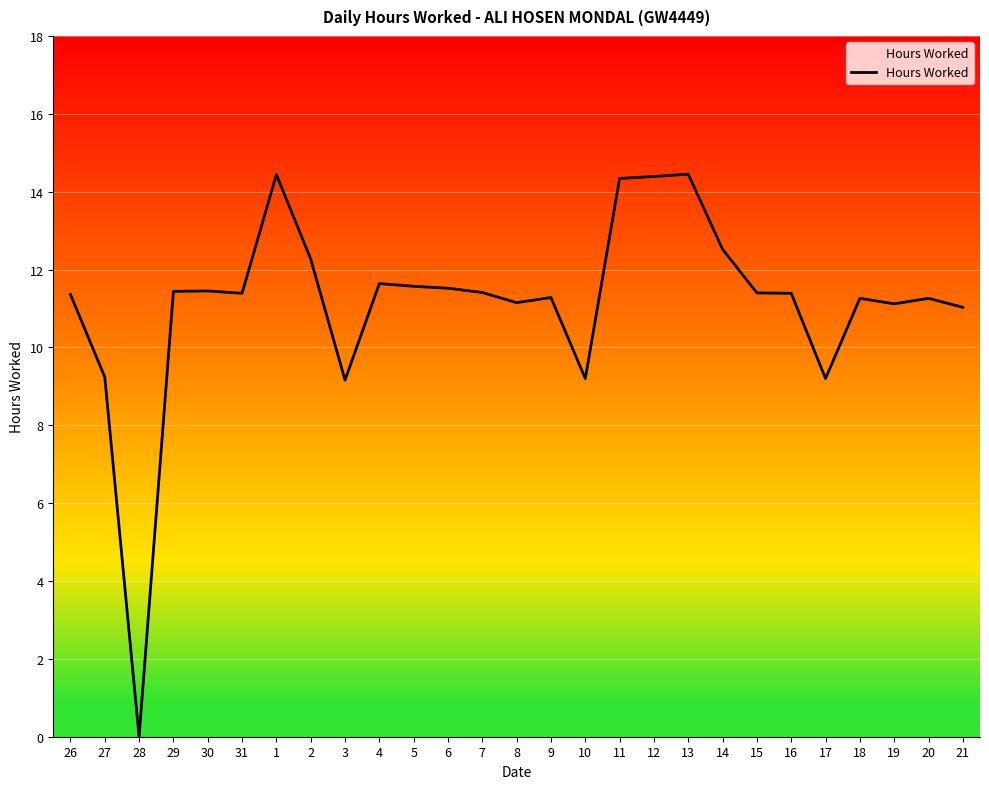

How many values are below 11?

5